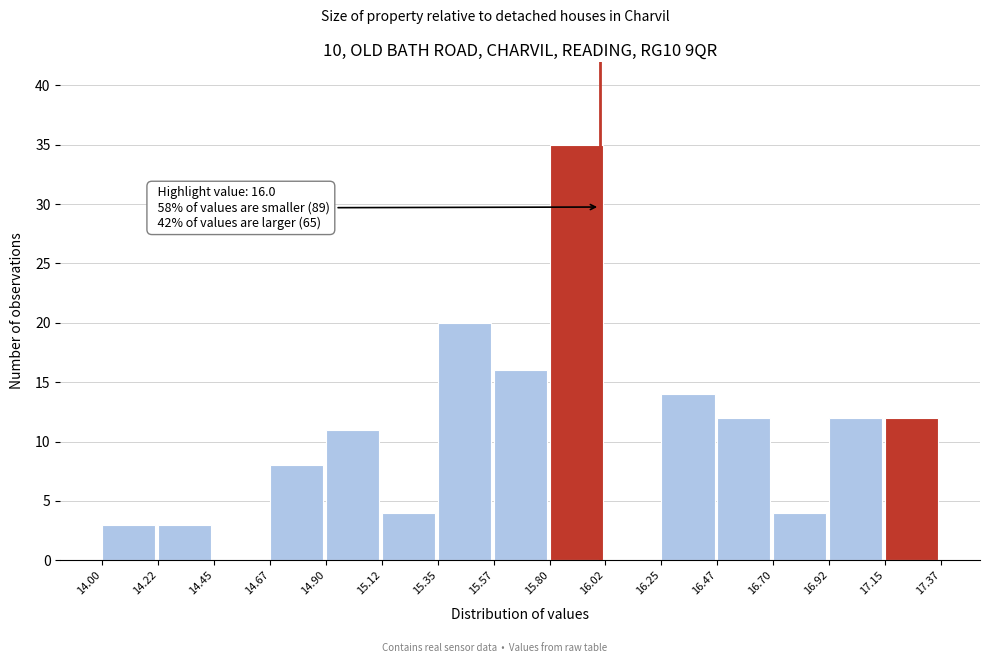

Over which range of the x-axis is the bar tallest?

15.80 to 16.02